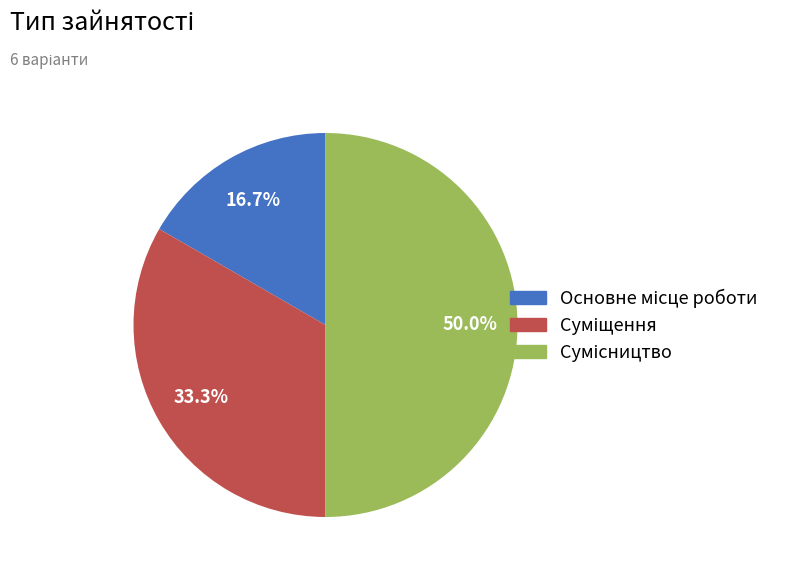

To the nearest percent, what portion does Суміщення represent?

33%